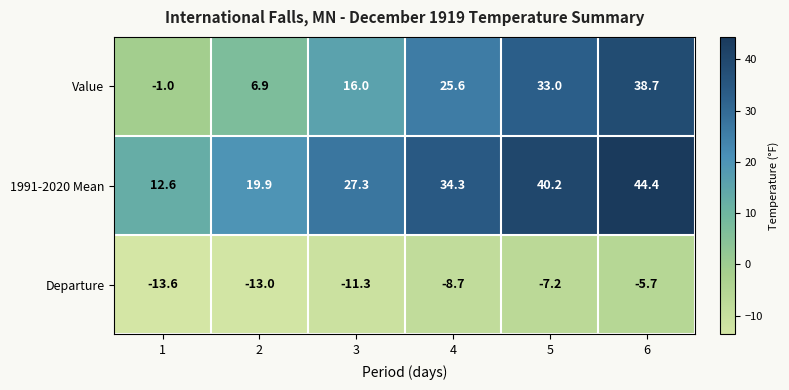

What is the spread (max minus min) of values at 2?

32.9